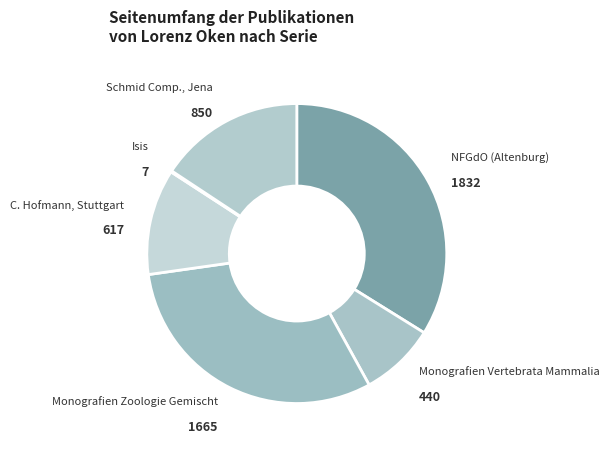

Which slice is the smallest?

Isis